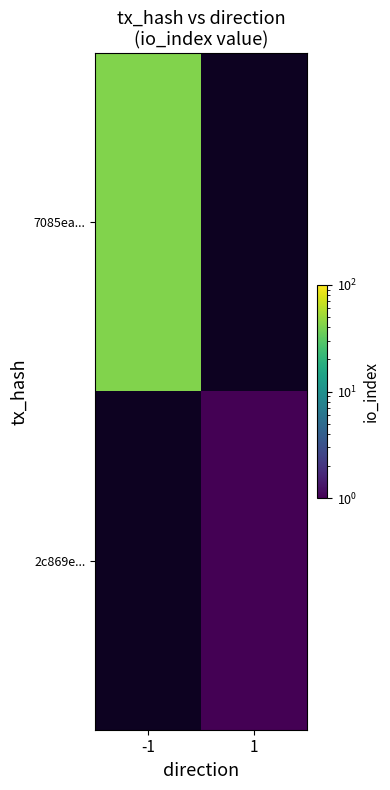

Is the value of 7085ea... at 1 greater than the value of 2c869e... at 1?

No